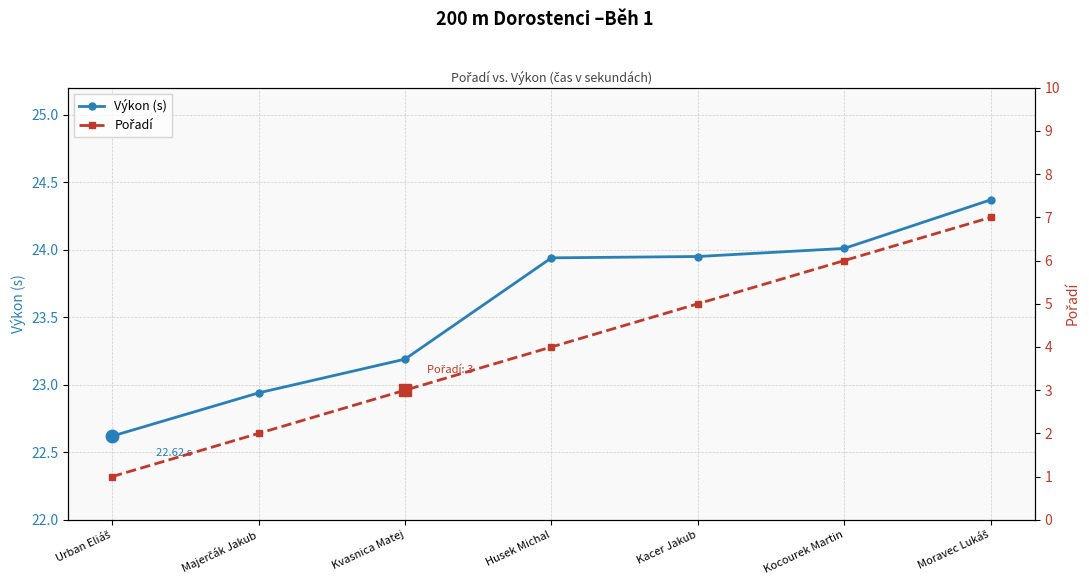

What is the smallest value displayed?

1.0